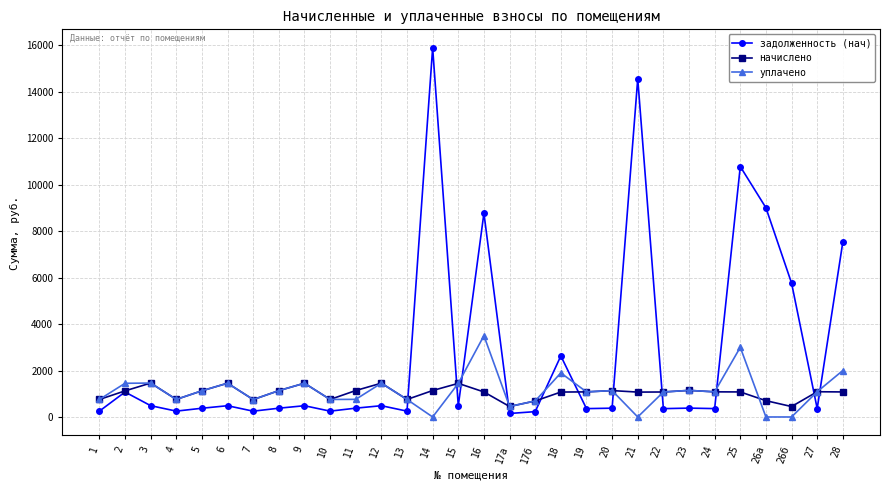

Where is задолженность (нач) nearest to the value 8022?

28